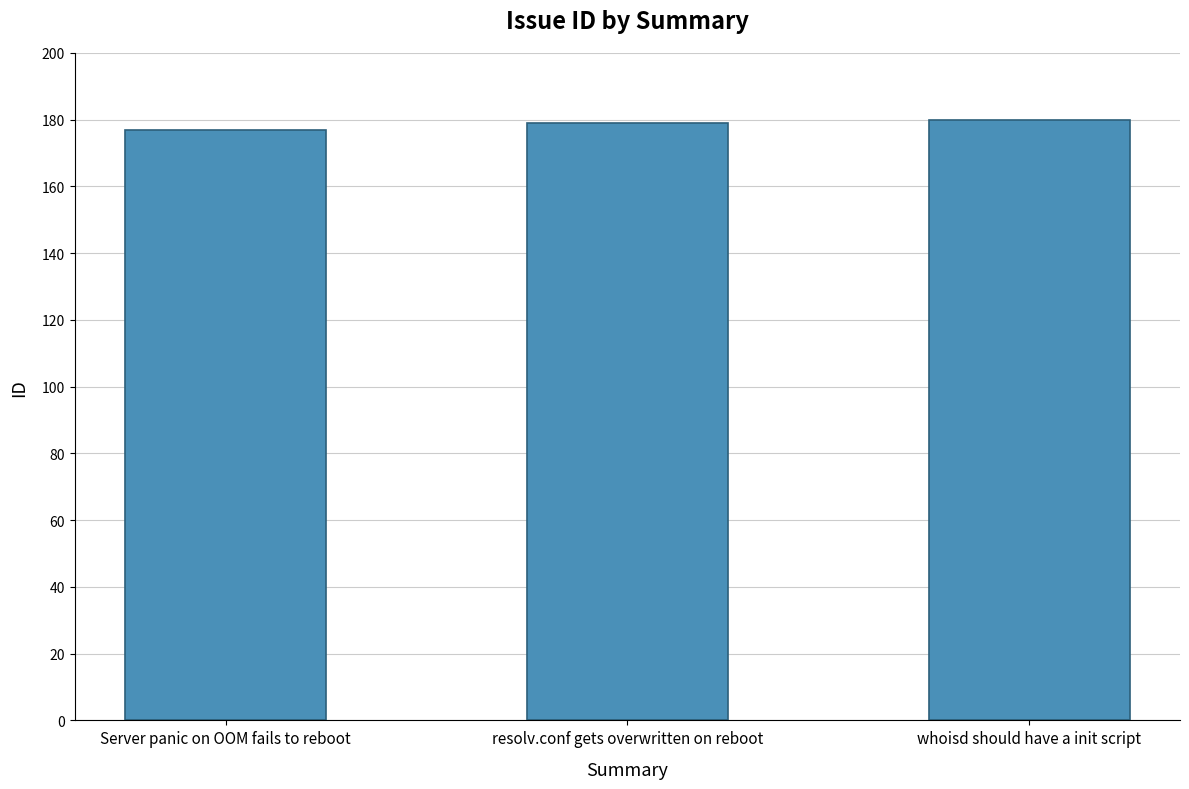

What is the maximum value shown in the chart?

180